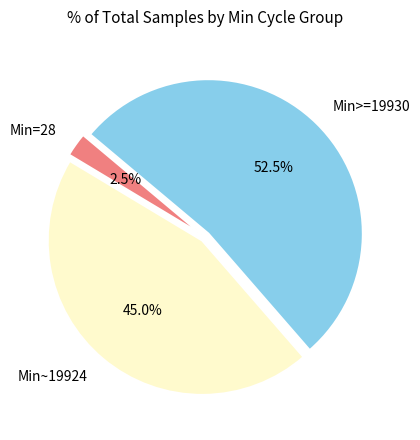

Combined, what portion of the pie is Min>=19930 and Min~19924?

97.5%